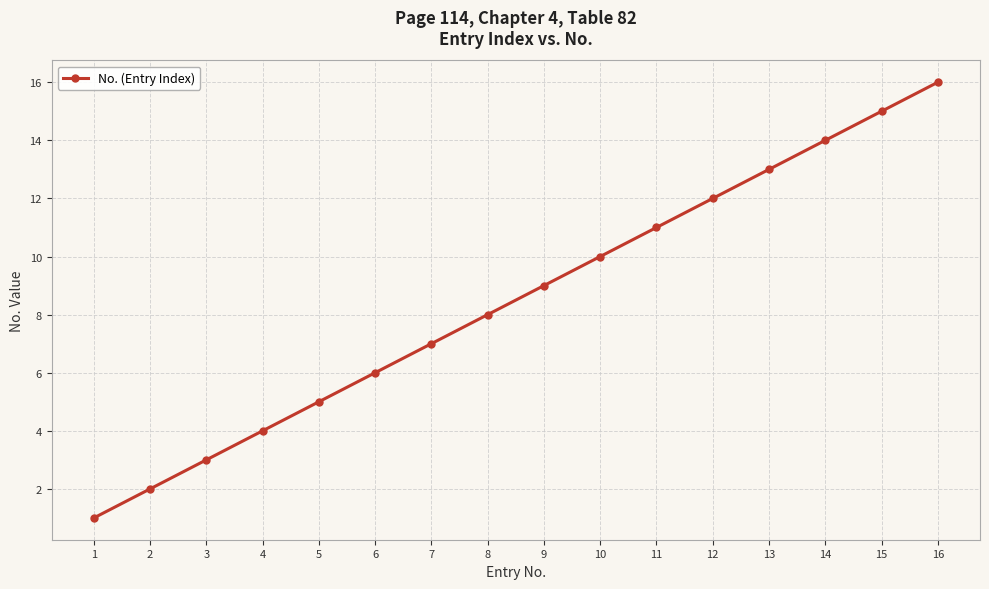

What is the value of the 2nd point from the left?

2